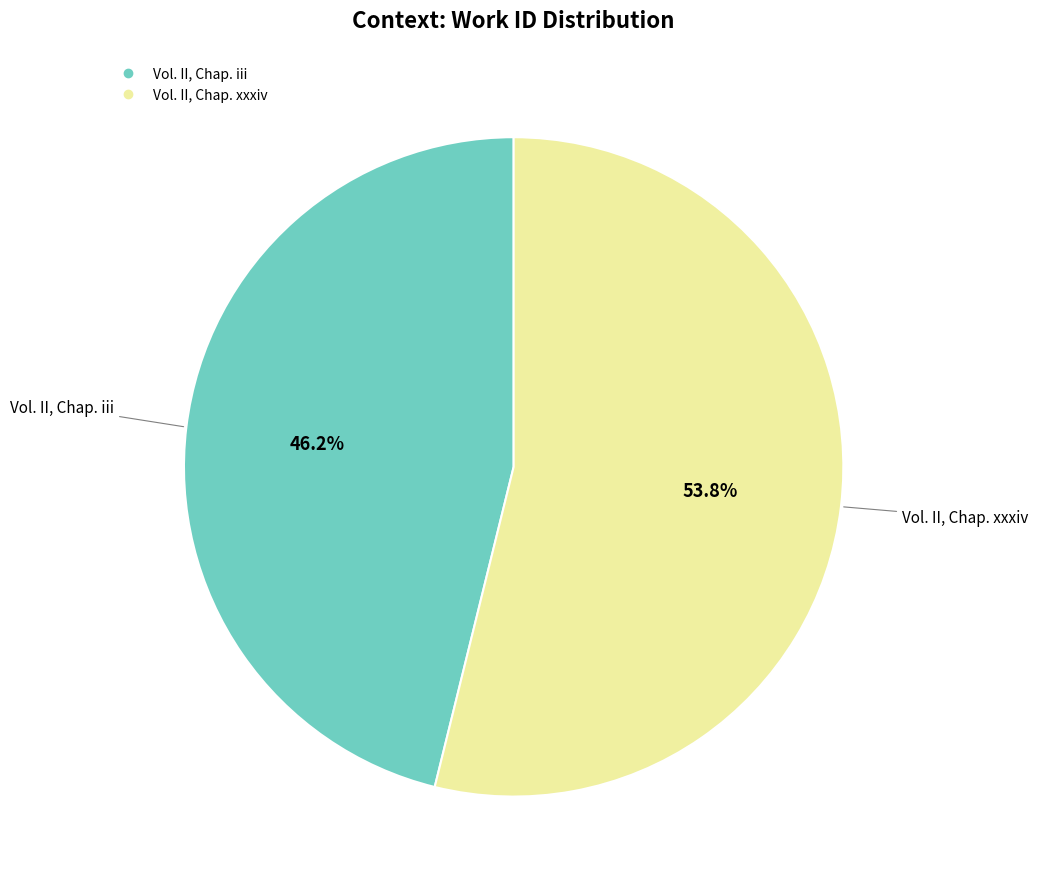

How many segments does this pie chart have?

2